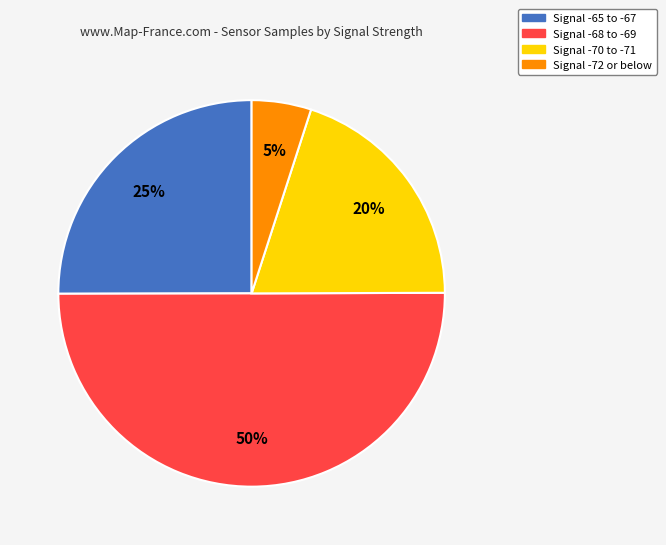

Count the number of slices in the pie.

4